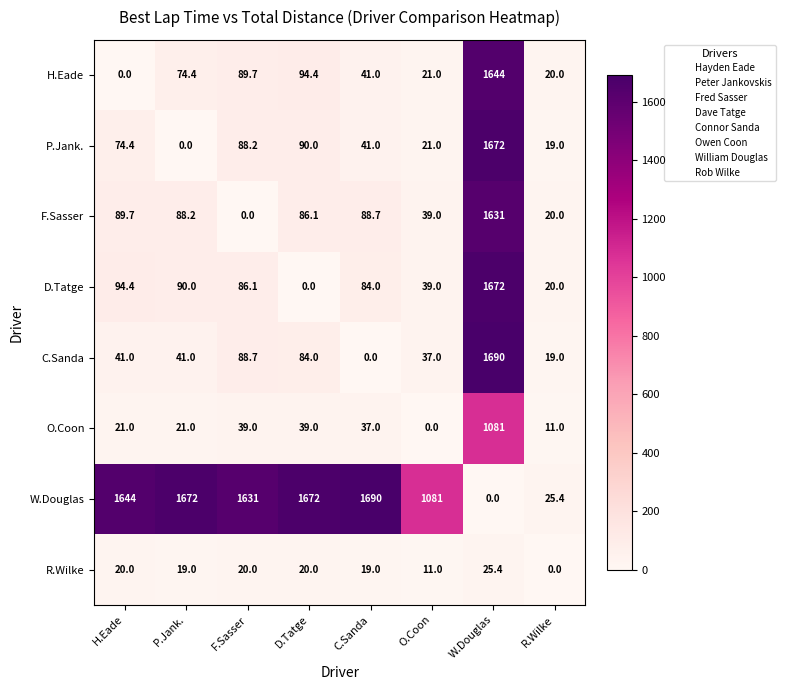

Which category has the highest value in the W.Douglas series?

C.Sanda